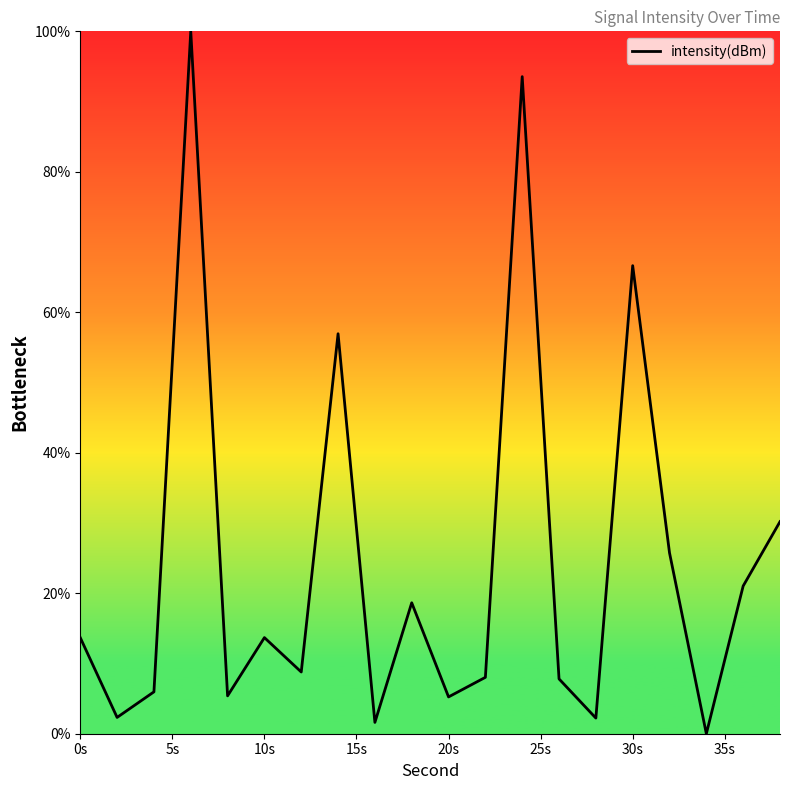

What is the difference between the maximum and minimum values?

100.0